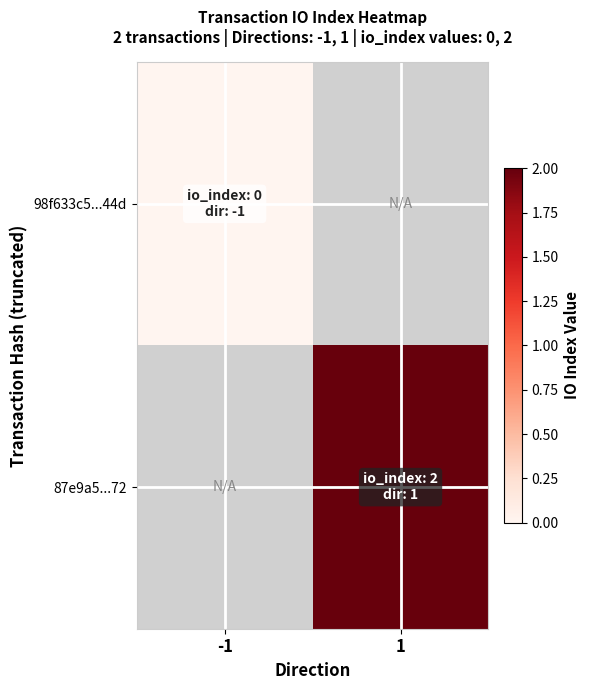

List the series in order of their overall mean, lowest first.

98f633c5...44d, 87e9a5...72